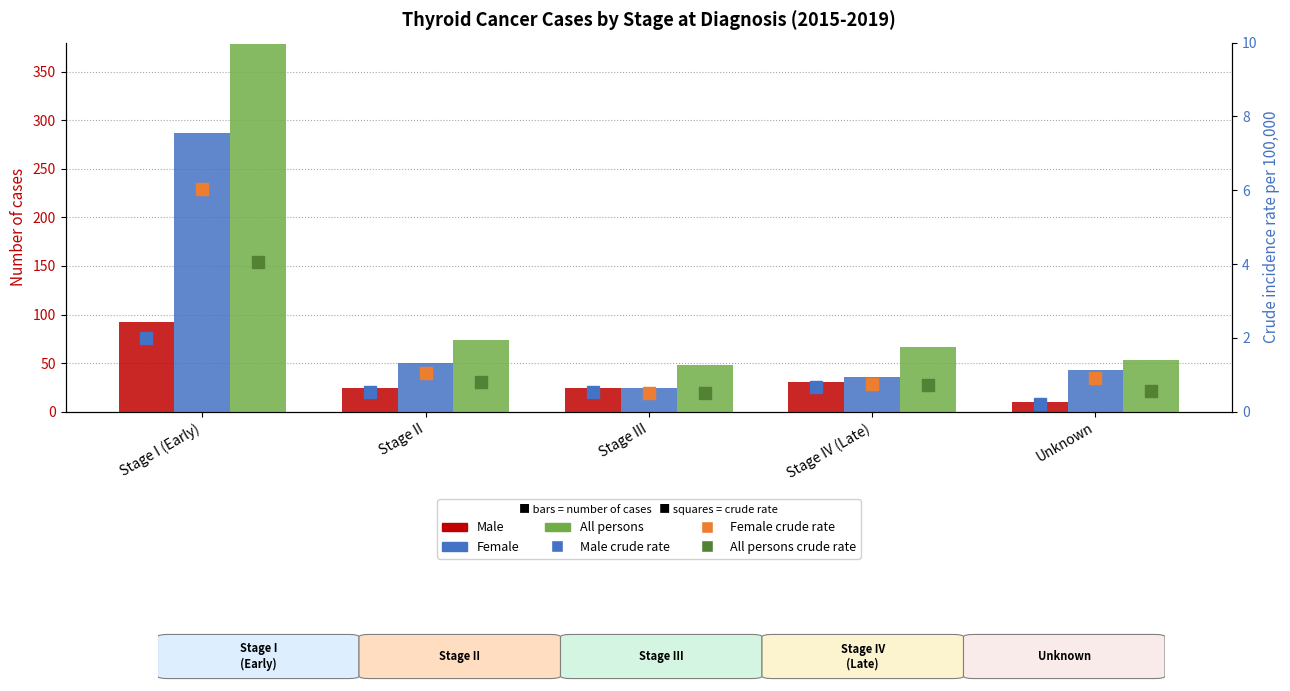

What are all the series names shown in the legend?

Male, Female, All persons, Male rate, Female rate, All persons rate